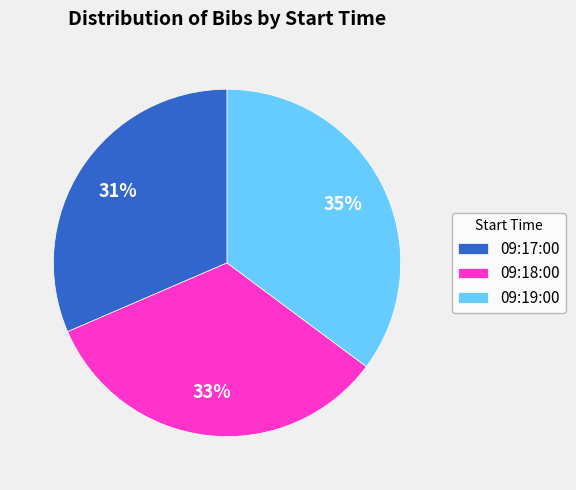

Which has a higher value, 09:18:00 or 09:19:00?

09:19:00